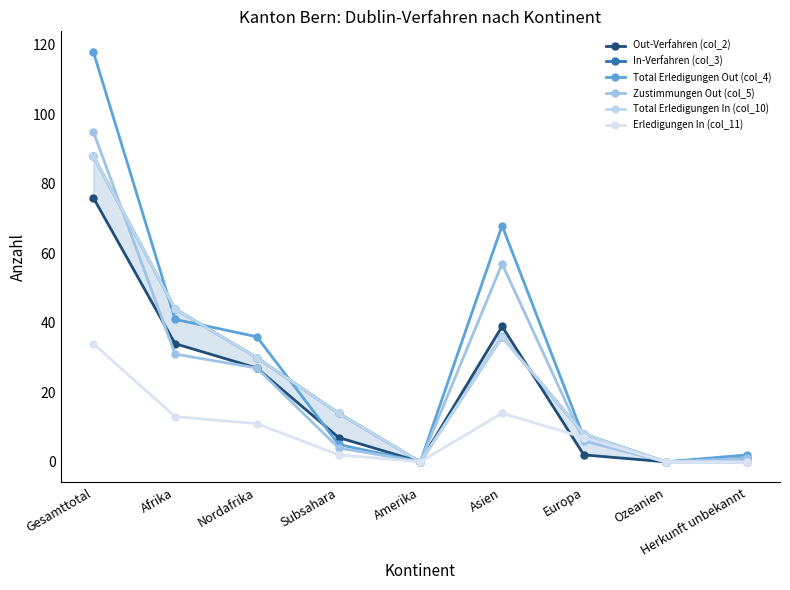

Where is Erledigungen In (col_11) nearest to the value 17?

Asien